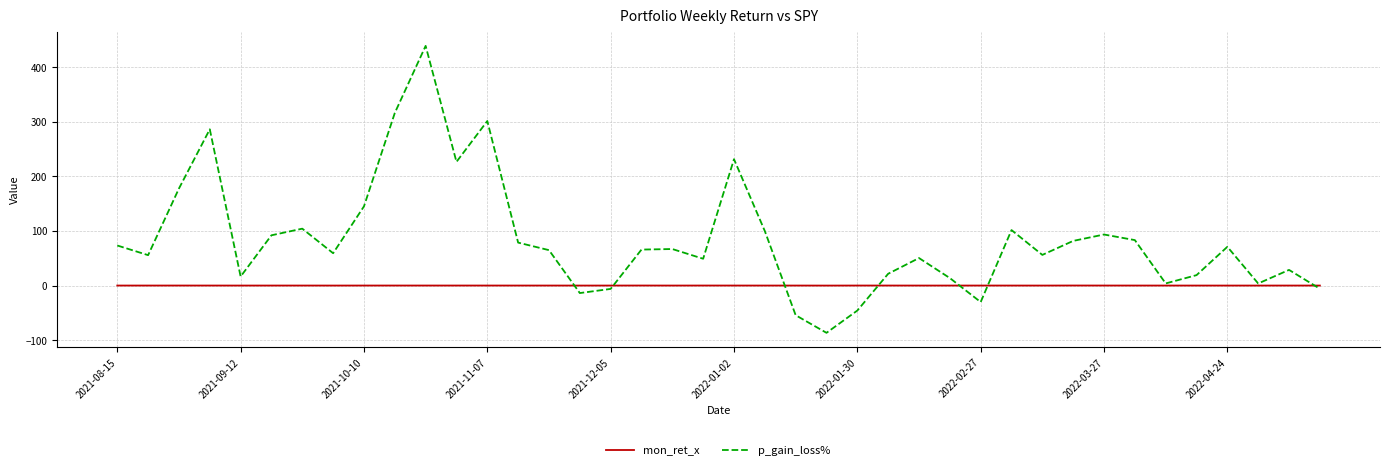

How many distinct data groups are displayed?

2